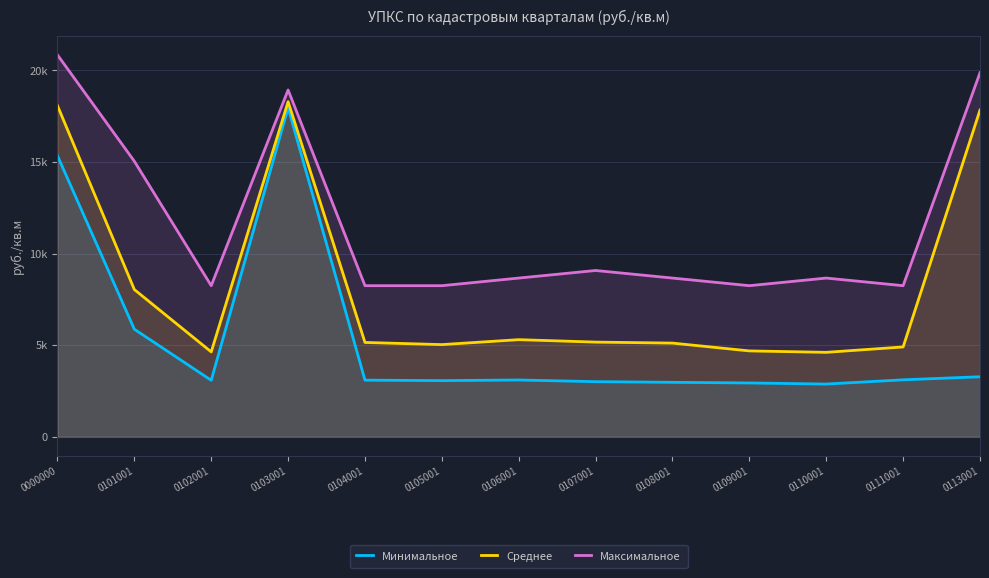

Which has a higher value, 0105001 or 0113001?

0113001